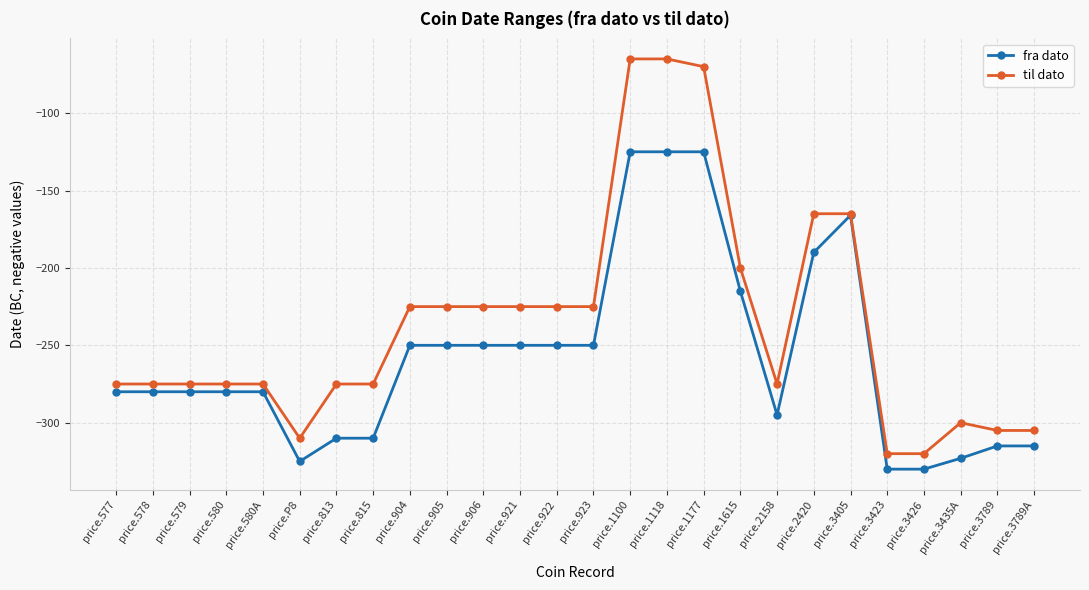

What is the difference between the maximum and second lowest values in the til dato series?

255